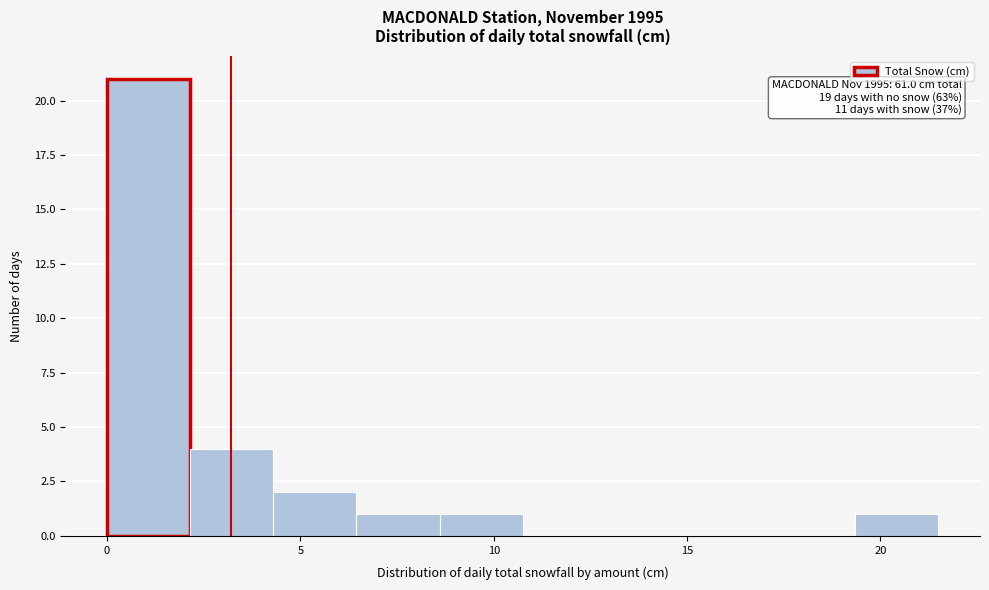

Over which range of the x-axis is the bar tallest?

0.00 to 2.15